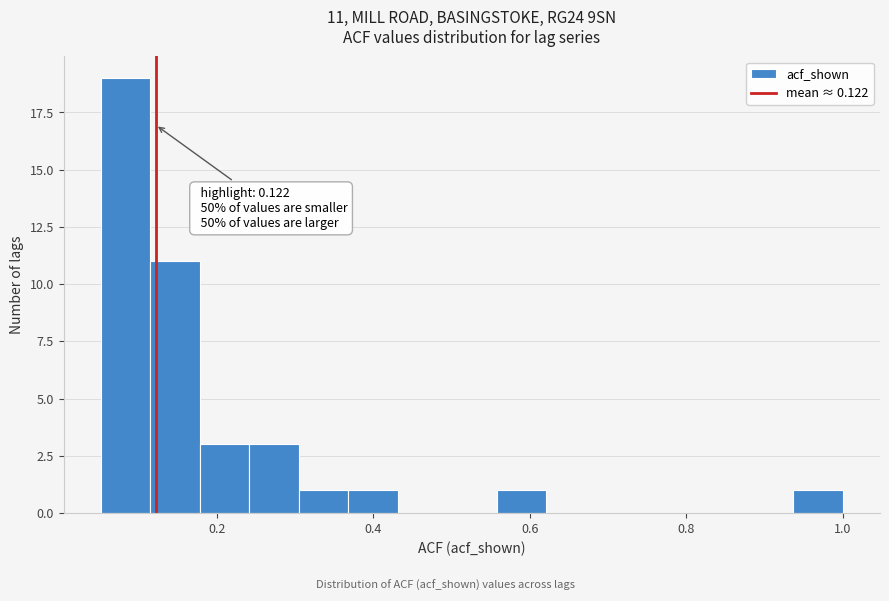

Read against the x-axis, roughly where is the centre of the tallest bar?

0.08